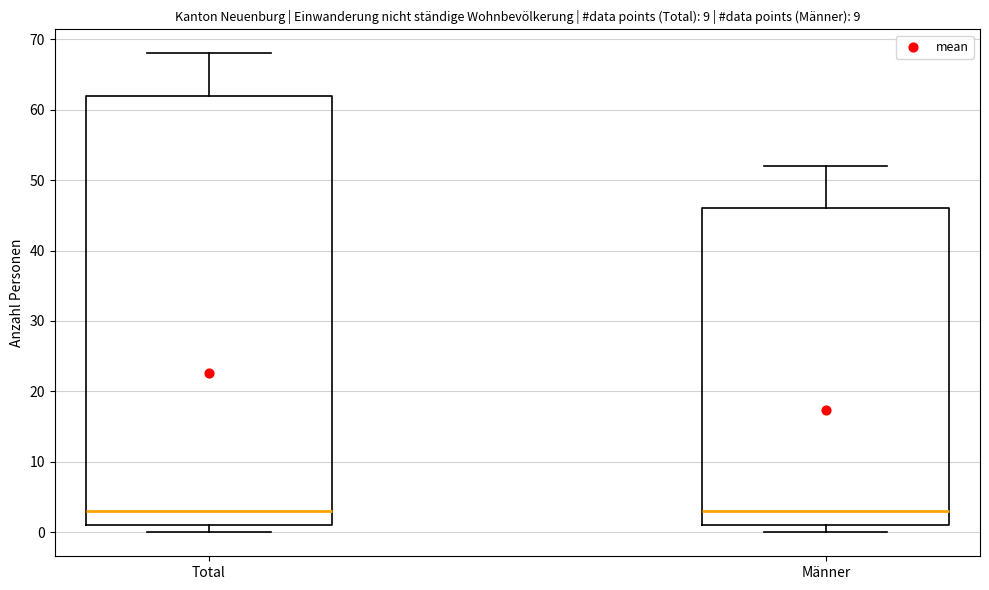

Reading left to right, read every box against the y-axis: the position of its median line, the range the box covers, and the ends of its whiskers. The values are not printed on the chart, so give them approximately, as read against the axis.

Total: median 3, box 1 to 62, whiskers 0 to 68
Männer: median 3, box 1 to 46, whiskers 0 to 52